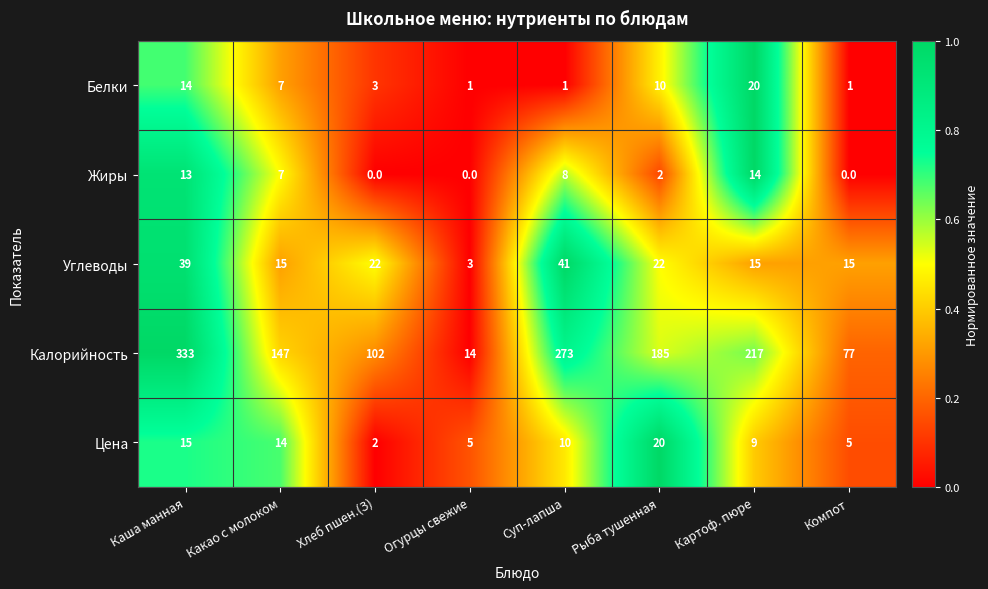

Which series changed the most between Суп-лапша and Компот?

Калорийность